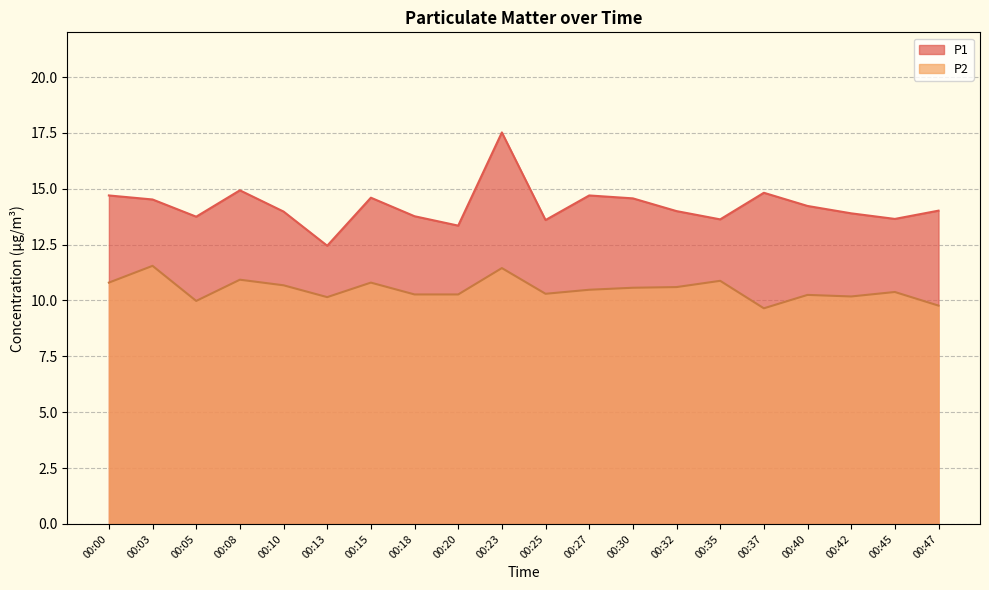

The P2 series shows 11.4 at 00:23. True or false?

True